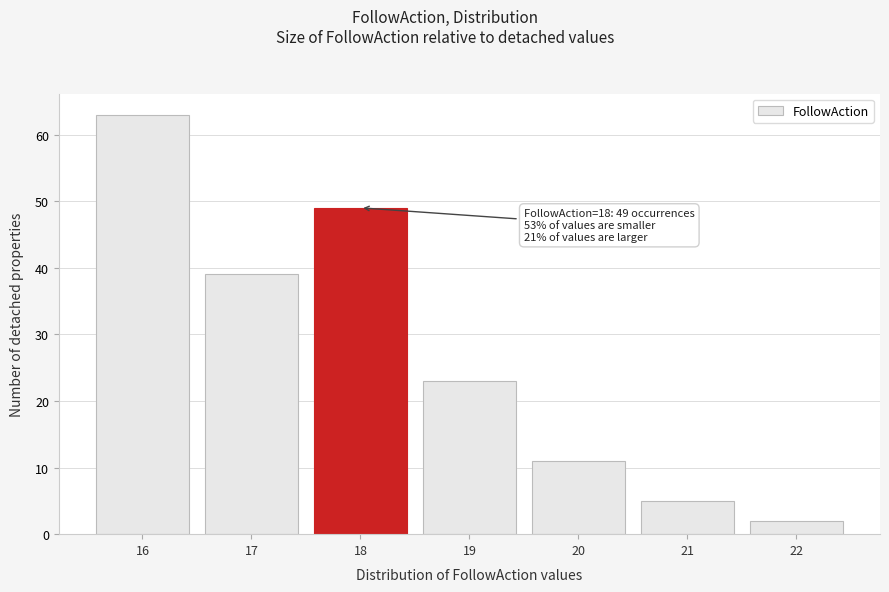

Reading left to right, list all the values displayed in this chart.

63	39	49	23	11	5	2